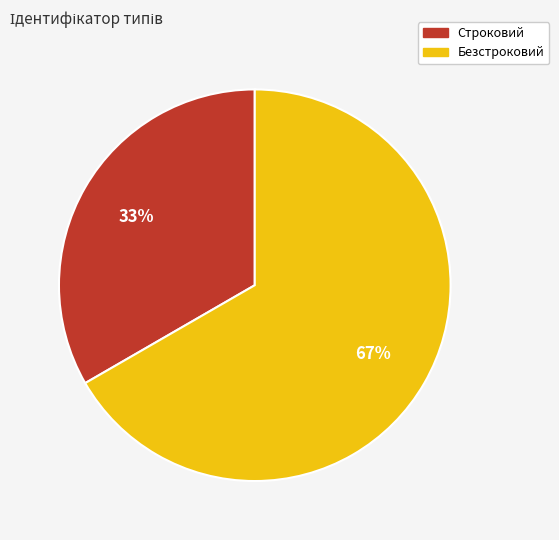

To the nearest percent, what percentage of the pie is Безстроковий?

67%